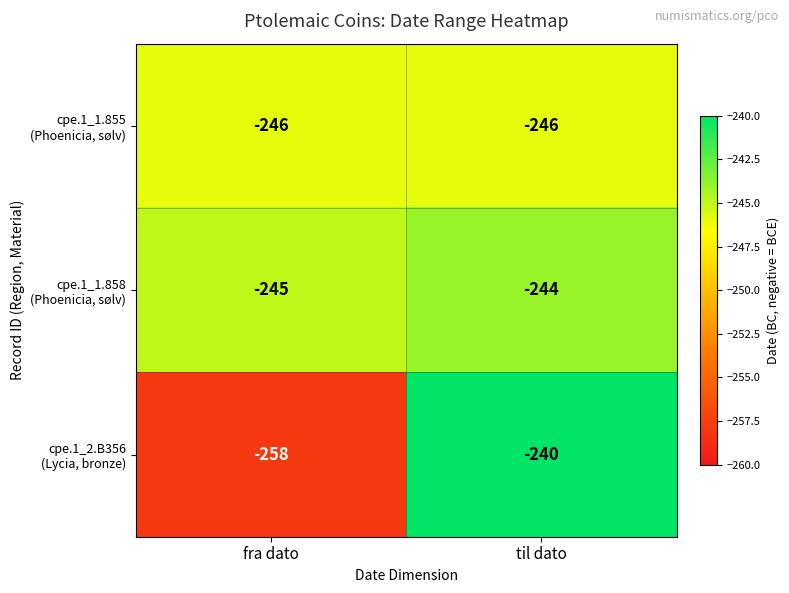

At which category is the sum across all series the highest?

til dato